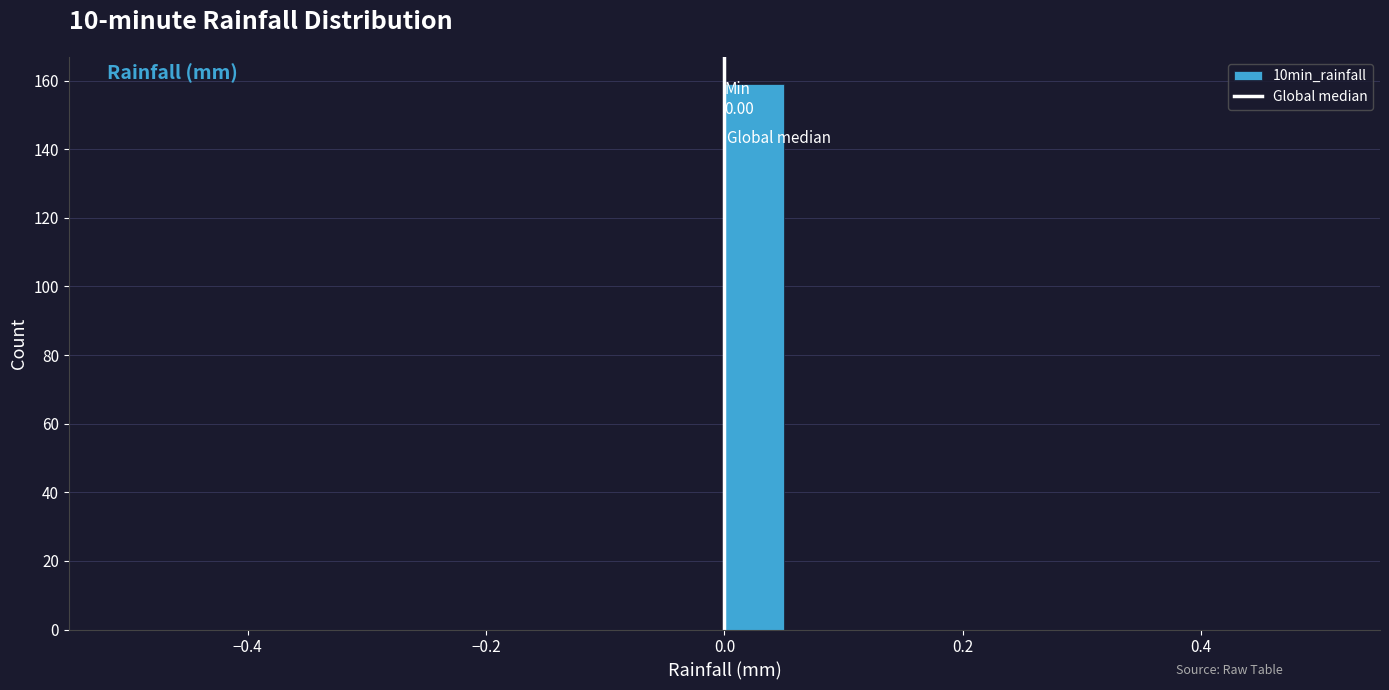

Read against the x-axis, roughly where is the centre of the tallest bar?

0.02